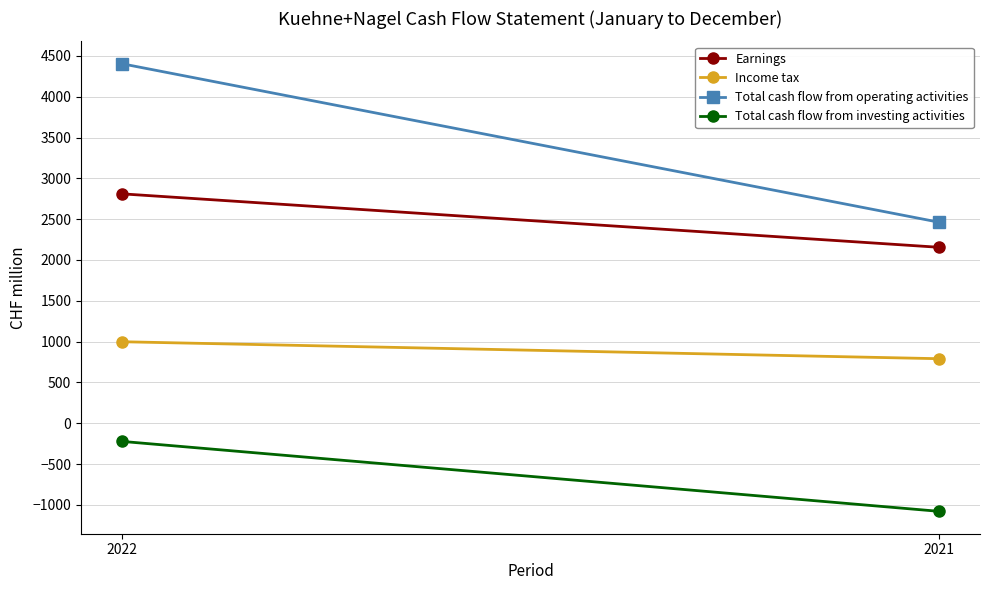

Which series has the largest total across all categories?

Total cash flow from operating activities